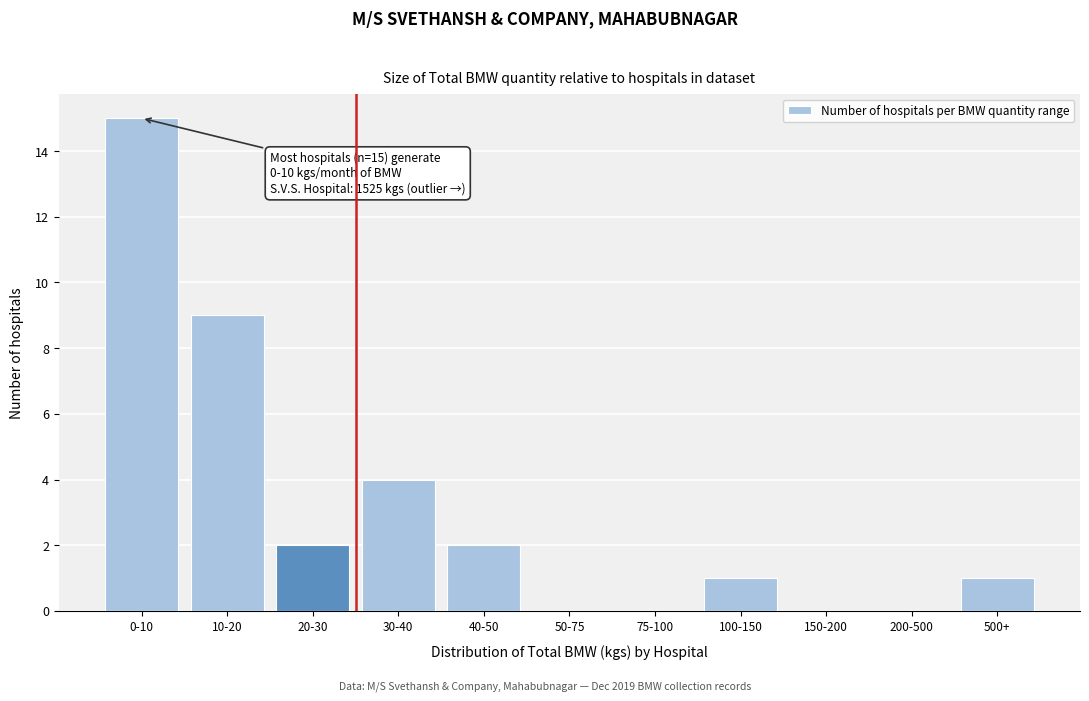

Reading right to left, extract all data points from this chart.

500+=1	200-500=0	150-200=0	100-150=1	75-100=0	50-75=0	40-50=2	30-40=4	20-30=2	10-20=9	0-10=15